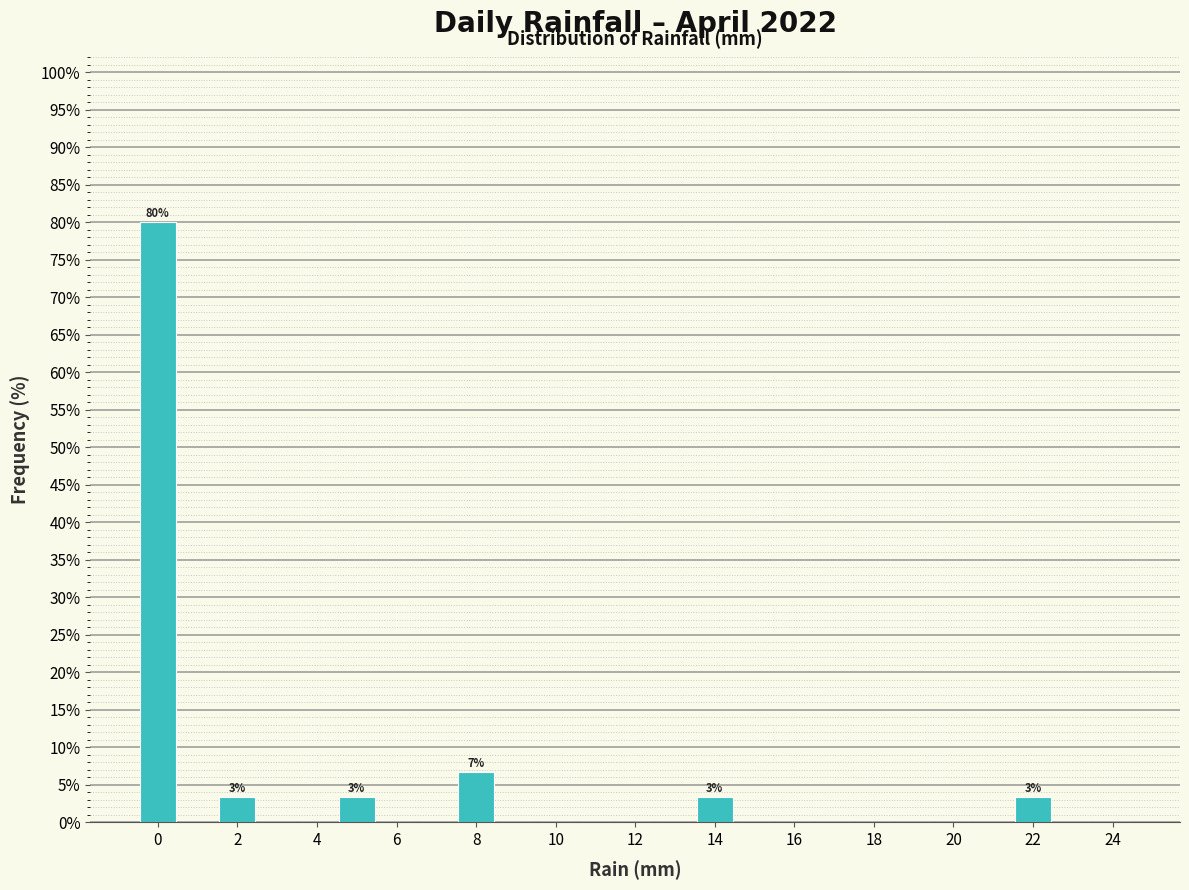

Which range on the x-axis has the tallest bar?

-0.5 to 0.5